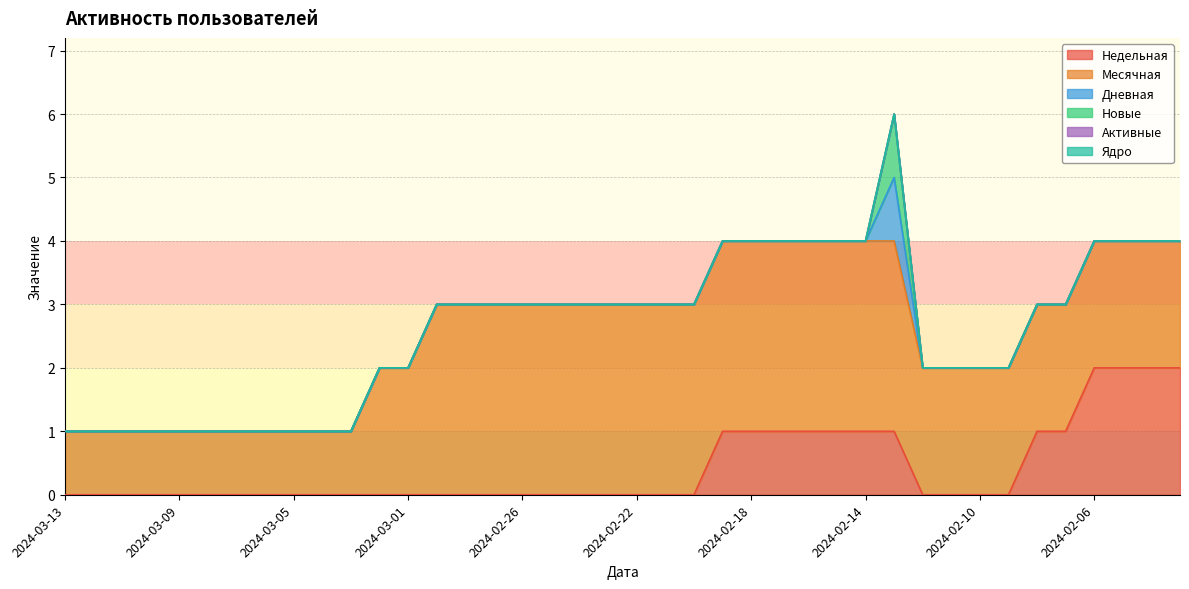

True or false: Дневная and Недельная intersect in this chart.

False